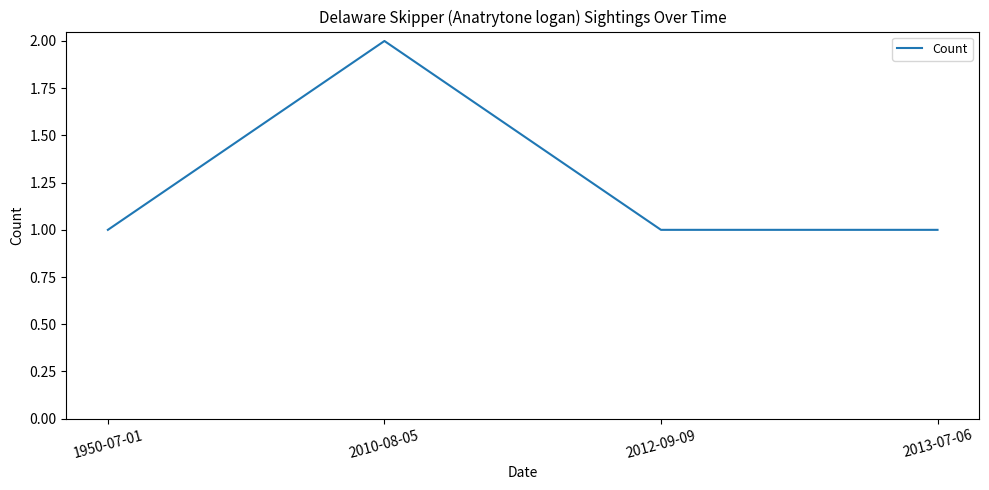

The chart shows a value of 1 at 1950-07-01. True or false?

True